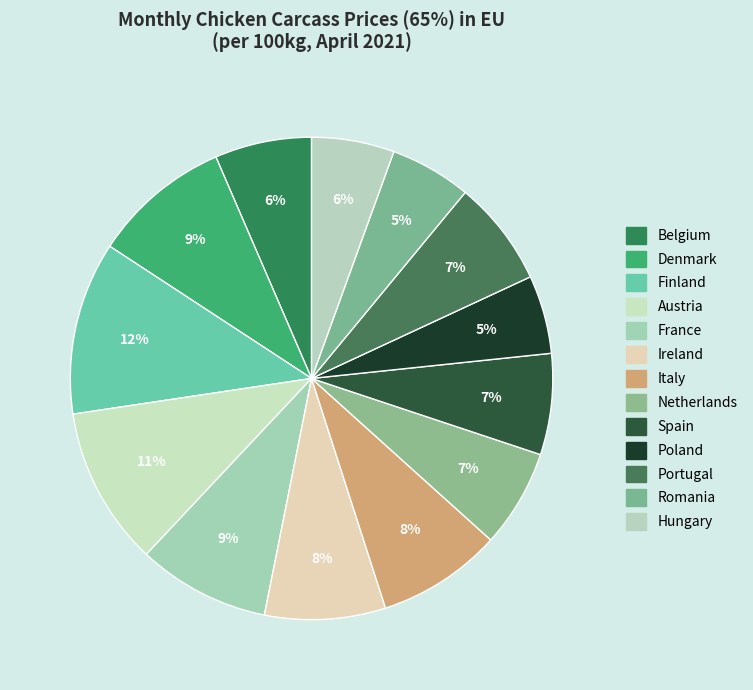

Does Spain represent more than half of the total?

No